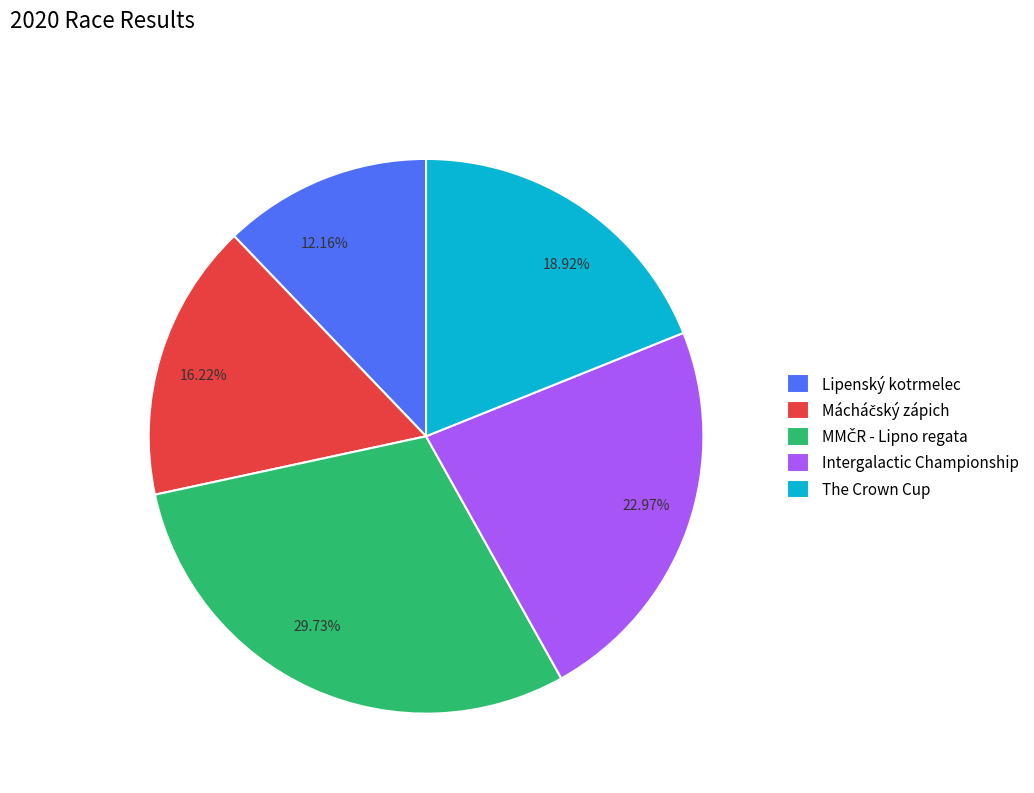

How many slices are in this pie chart?

5